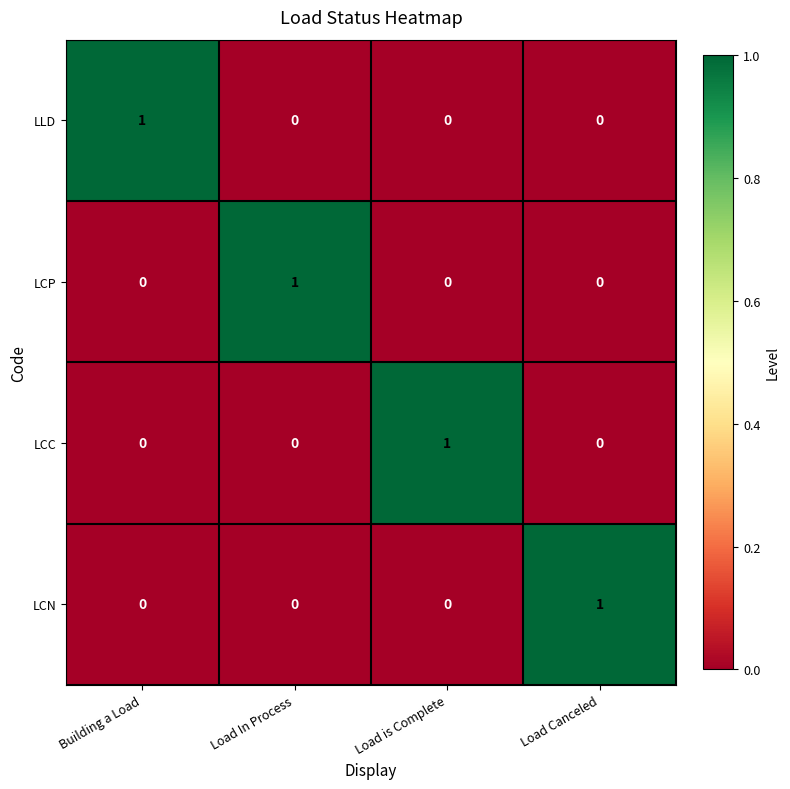

The LCP series shows -1 at Load Canceled. True or false?

False